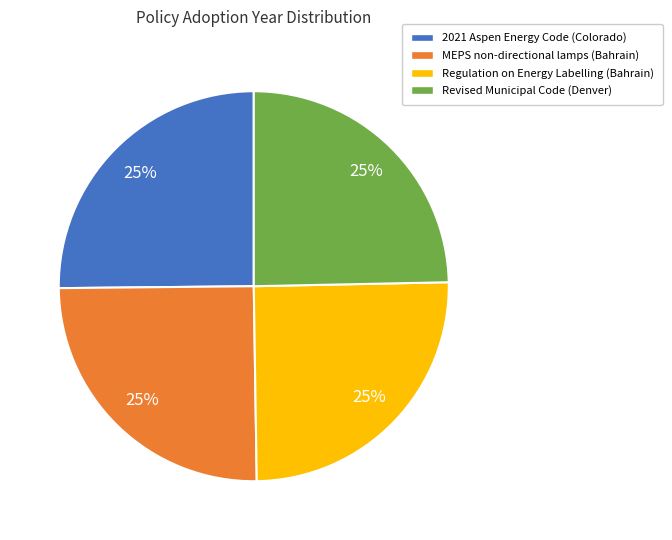

How many segments does this pie chart have?

4